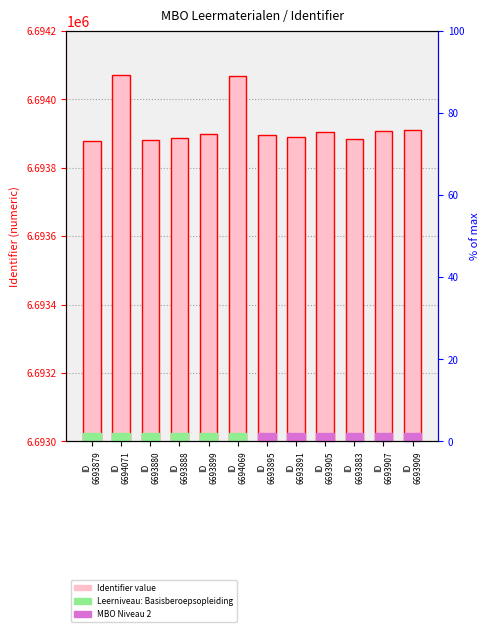

What is the value of the 4th bar from the left?

6693888